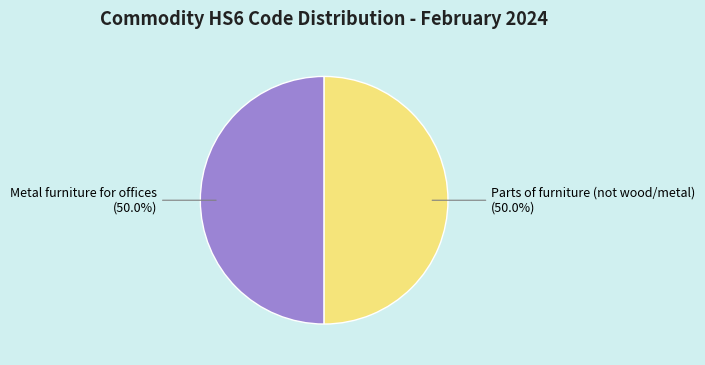

What is the ratio of the value at Metal furniture for offices to the value at Parts of furniture (not wood/metal)?

1.0